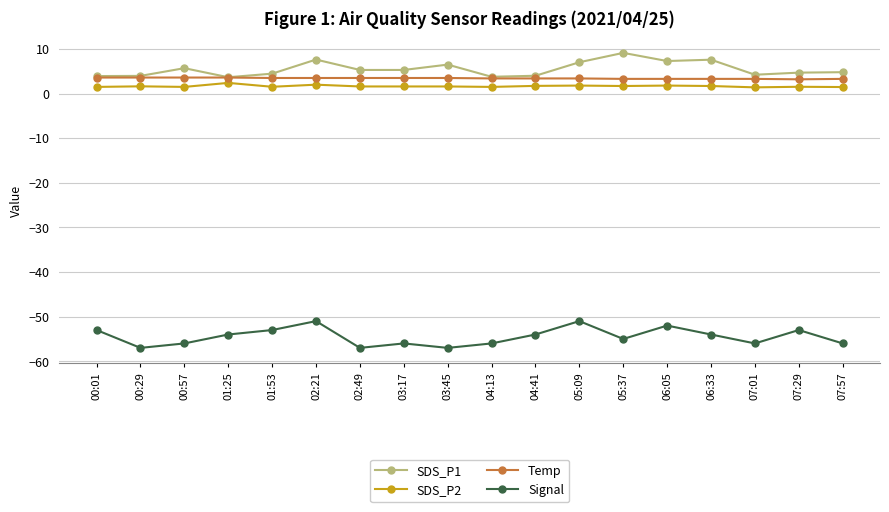

At how many categories does at least one series exceed -33?

18